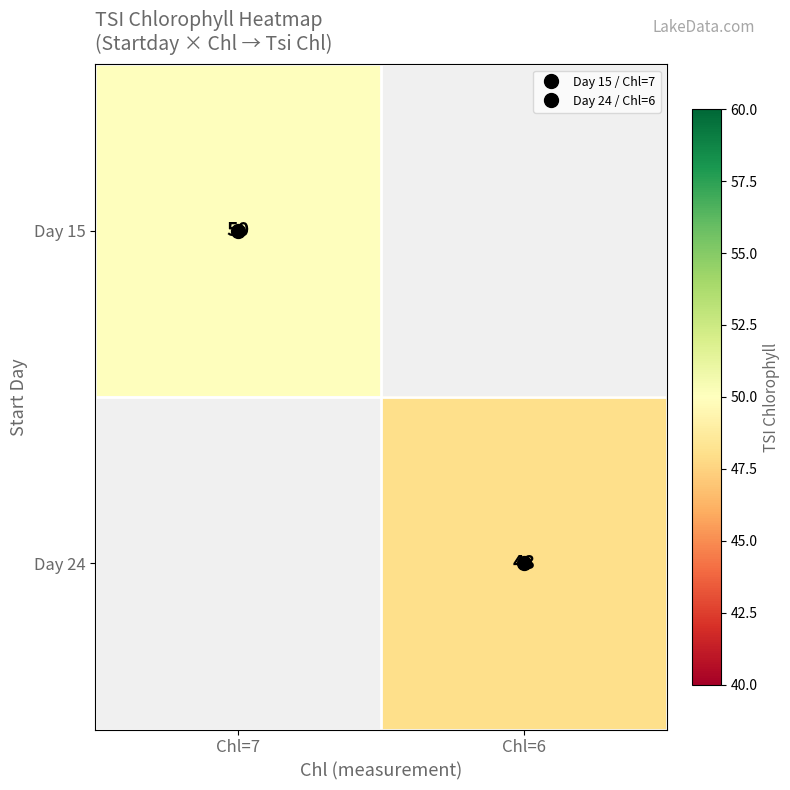

At which label does Day 15 reach its peak?

Chl=7